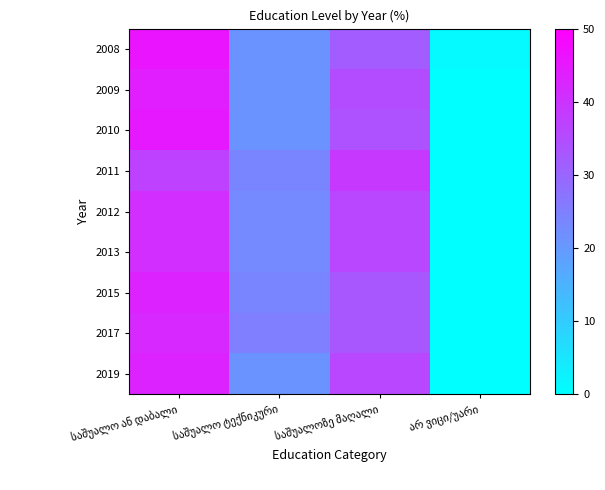

The value of 2009 at არ ვიცი/უარი is 0. True or false?

True